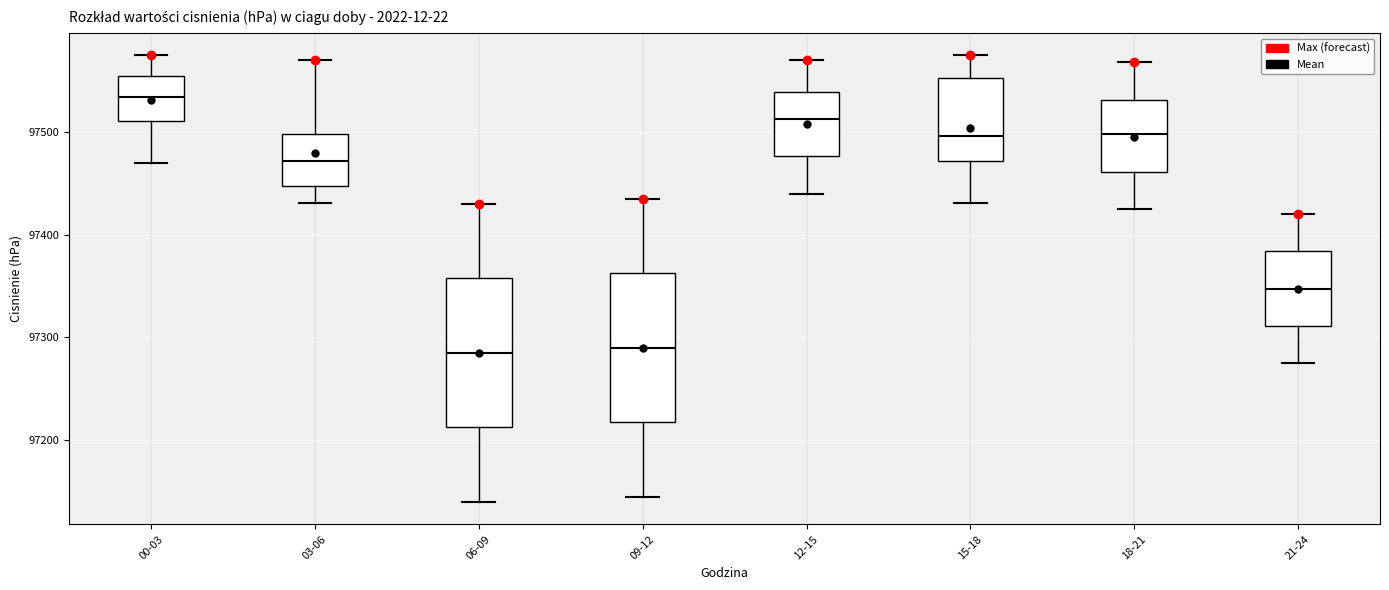

Reading left to right, transcribe this box plot: for each box, give where its median line is, the range the box spans, and where its two whiskers end, as read against the y-axis. The values are not printed on the chart, so give them approximately, as read against the axis.

00-03: median 97530, box 97510 to 97550, whiskers 97470 to 97570
03-06: median 97470, box 97450 to 97500, whiskers 97430 to 97570
06-09: median 97290, box 97210 to 97360, whiskers 97140 to 97430
09-12: median 97290, box 97220 to 97360, whiskers 97150 to 97440
12-15: median 97510, box 97480 to 97540, whiskers 97440 to 97570
15-18: median 97500, box 97470 to 97550, whiskers 97430 to 97570
18-21: median 97500, box 97460 to 97530, whiskers 97430 to 97570
21-24: median 97350, box 97310 to 97380, whiskers 97280 to 97420